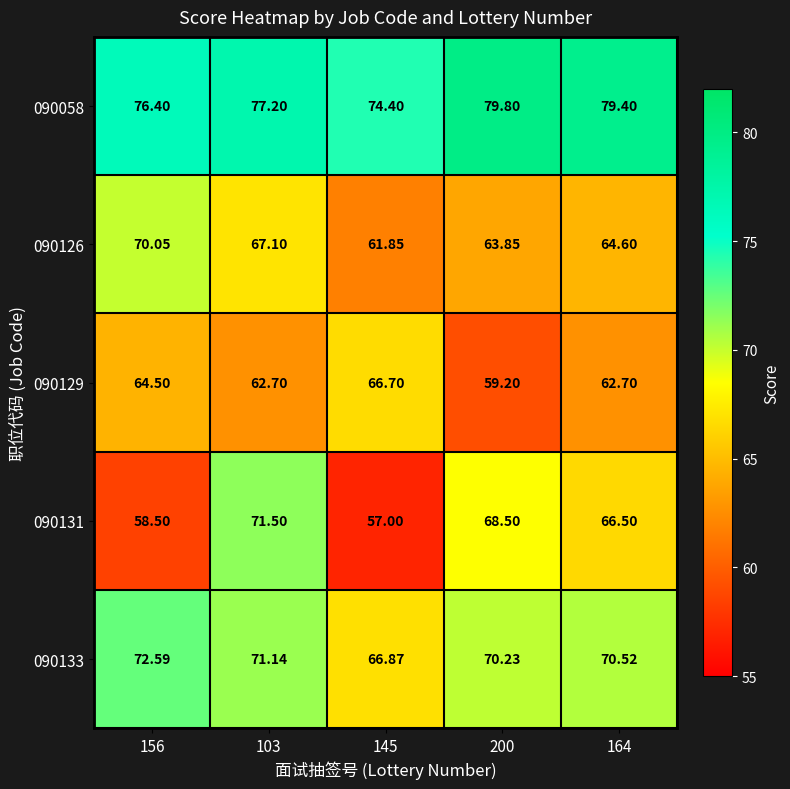

Is the value of 090129 at 200 greater than the value of 090133 at 145?

No